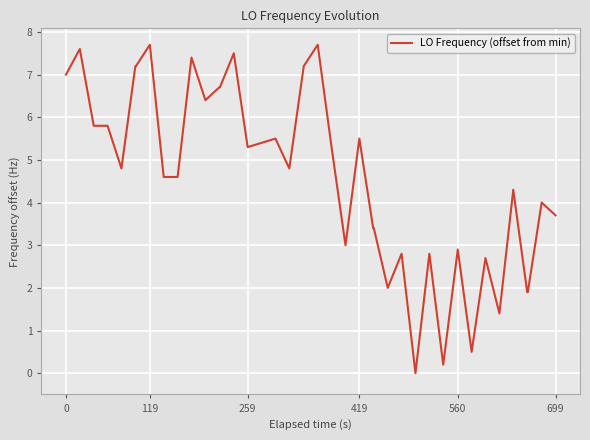

What is the greatest value displayed?

7.7